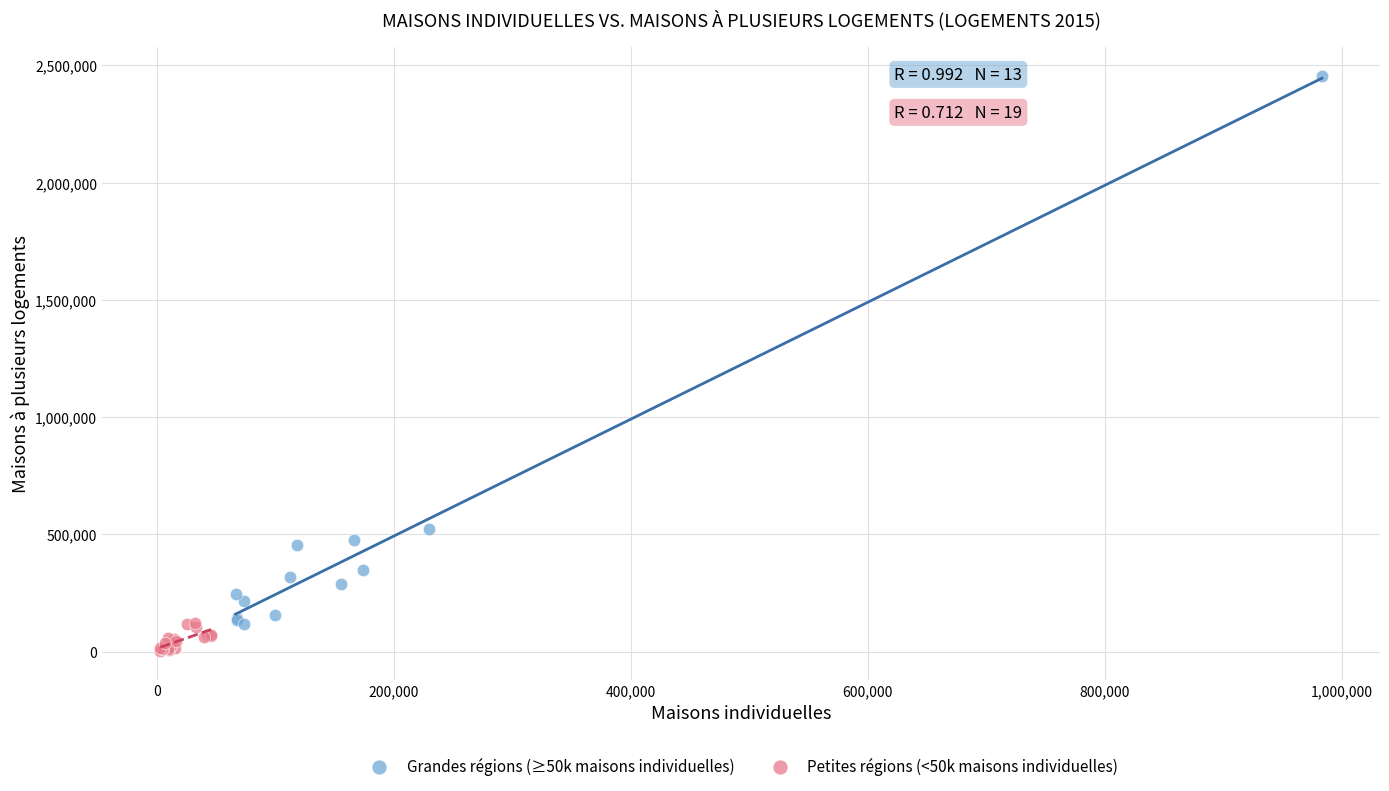

Which series contains the lowest Y value?

Petites régions (<50k maisons individuelles)